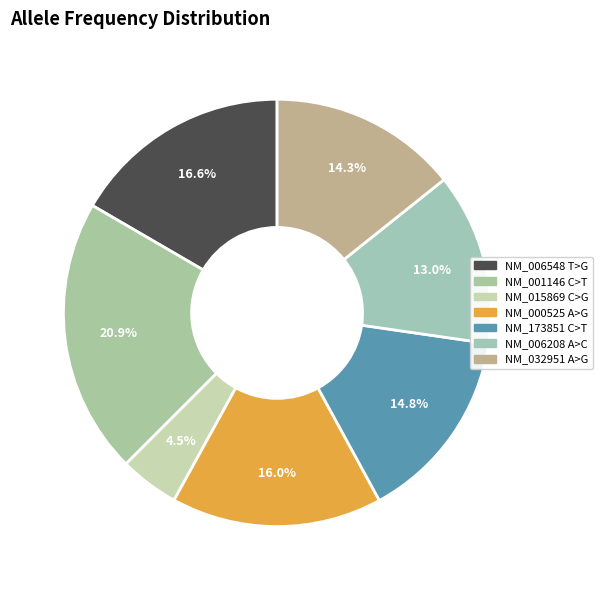

How many slices are in this pie chart?

7